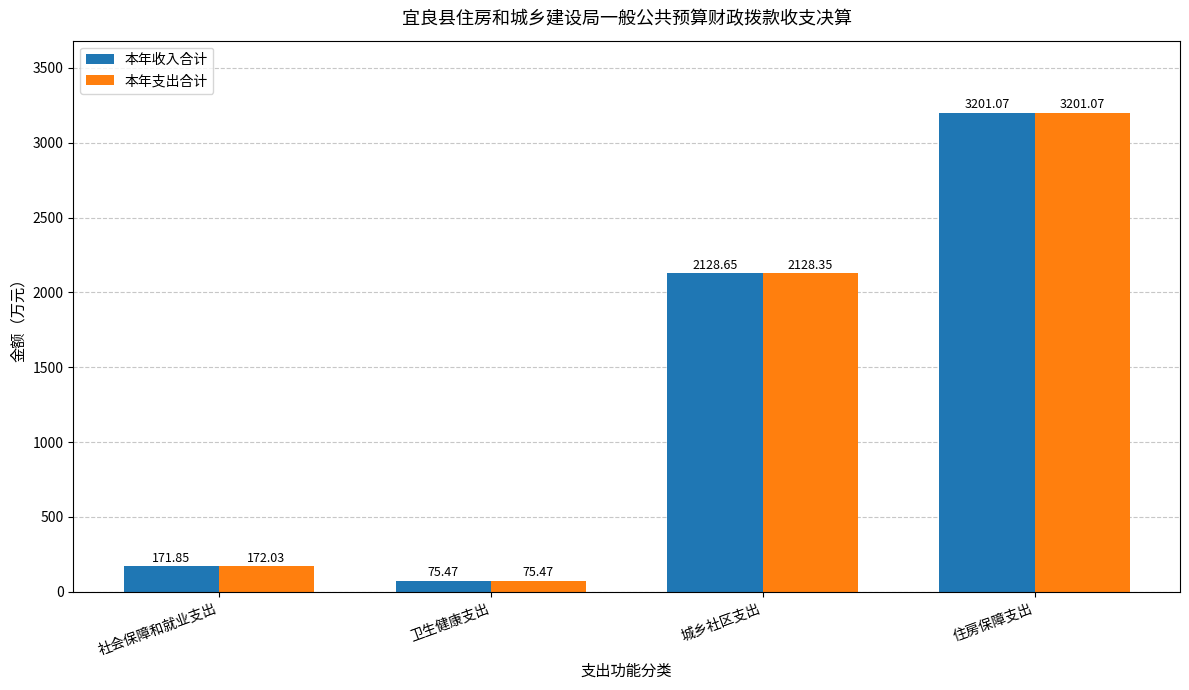

Rank the categories by 本年支出合计 value from highest to lowest.

住房保障支出, 城乡社区支出, 社会保障和就业支出, 卫生健康支出